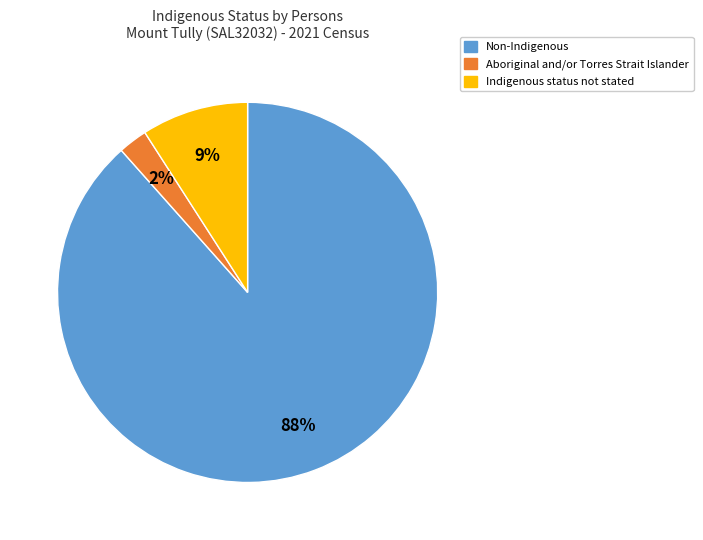

How many segments does this pie chart have?

3